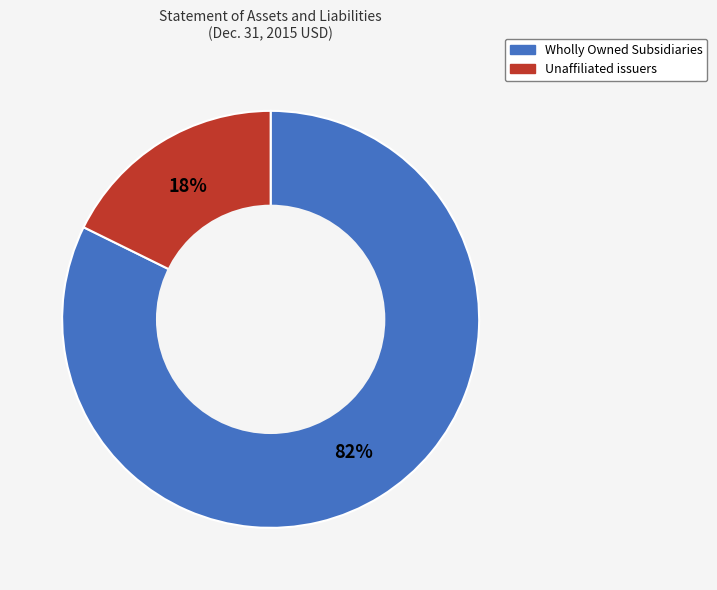

Combined, do Wholly Owned Subsidiaries and Unaffiliated issuers account for over 50%?

Yes